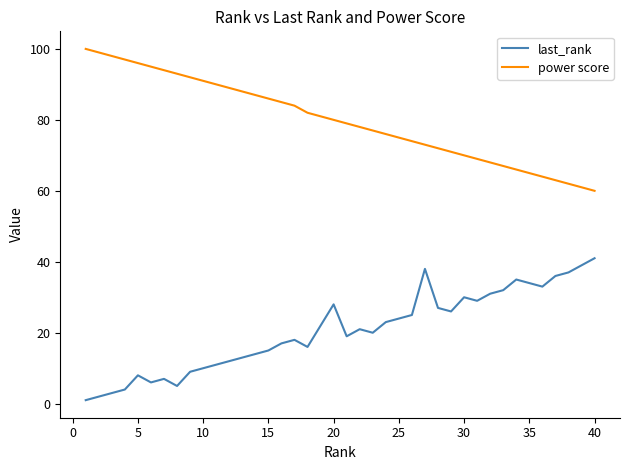

What are all the series names shown in the legend?

last_rank, power score